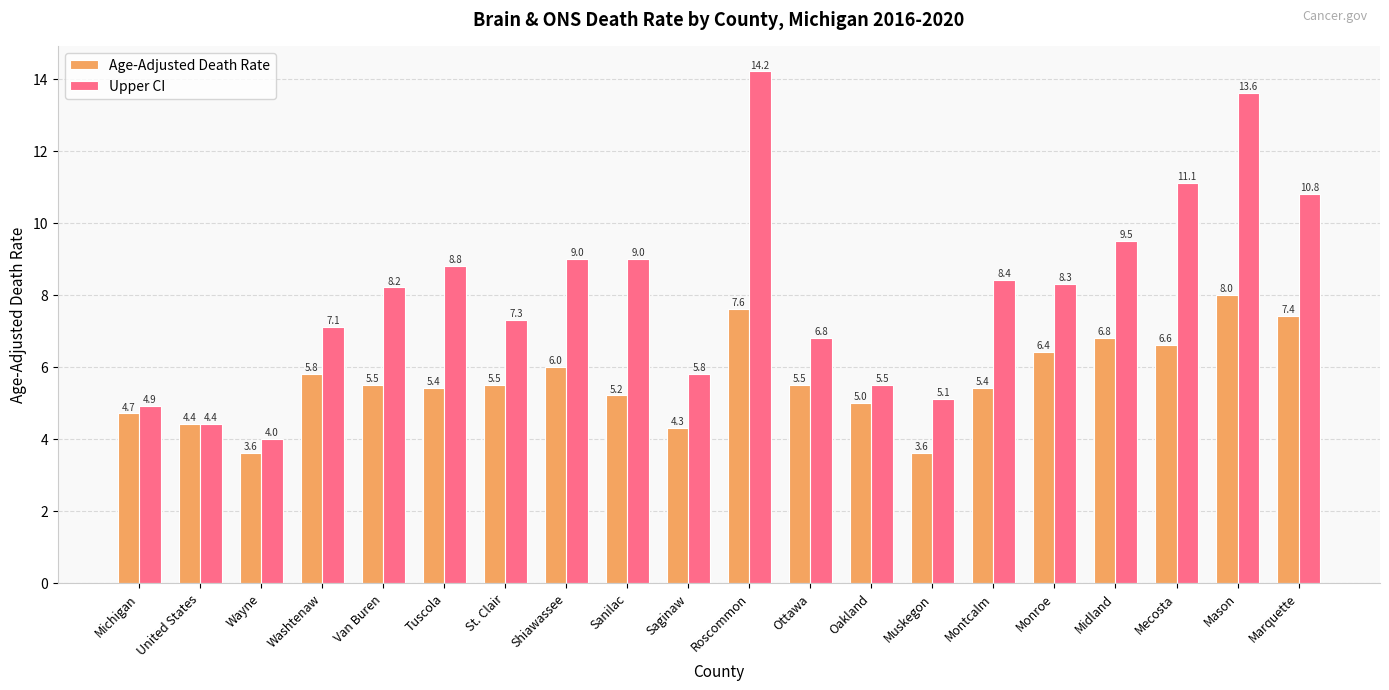

Which series has the widest spread of values?

Upper CI